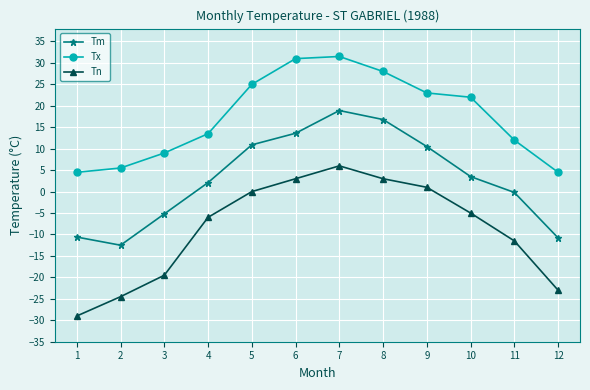

At which category is the sum across all series the highest?

7